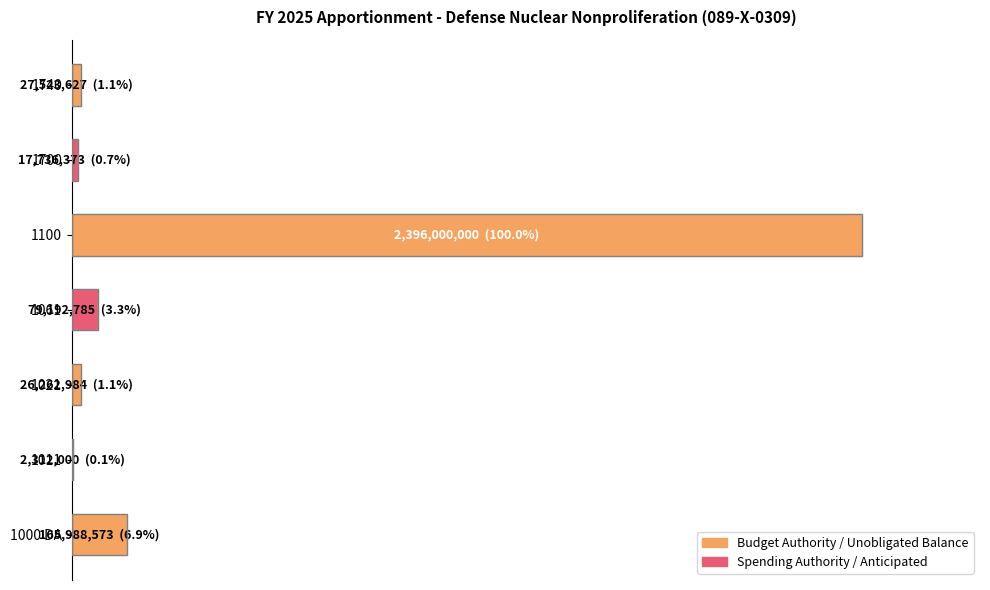

What is the maximum value shown in the chart?

100.0